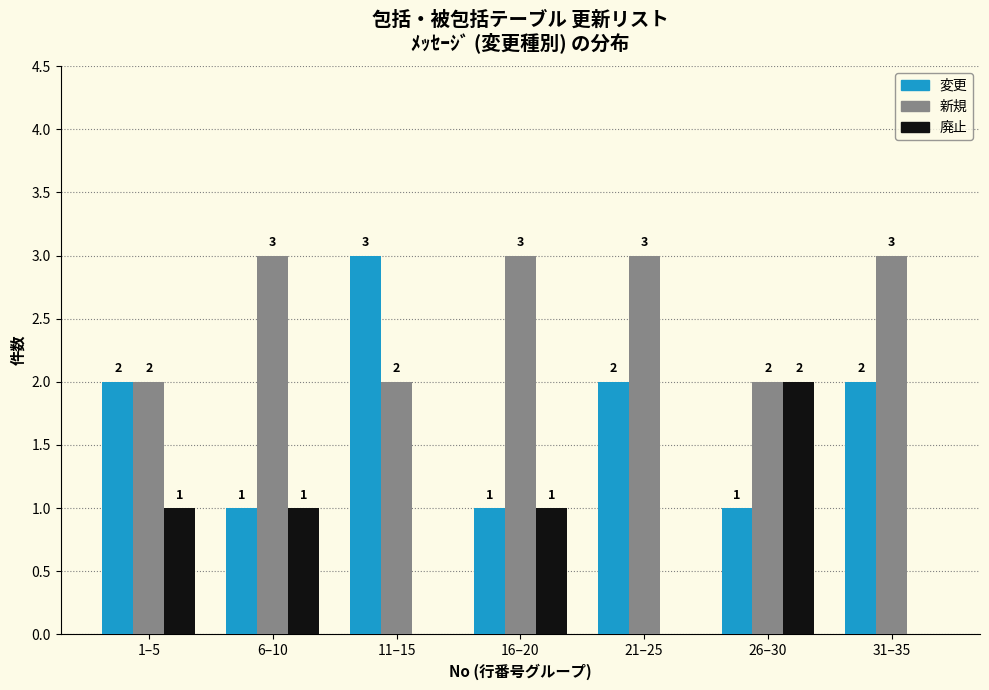

Reading right to left, extract all data points from this chart.

変更: 31–35=2	26–30=1	21–25=2	16–20=1	11–15=3	6–10=1	1–5=2
新規: 31–35=3	26–30=2	21–25=3	16–20=3	11–15=2	6–10=3	1–5=2
廃止: 31–35=0	26–30=2	21–25=0	16–20=1	11–15=0	6–10=1	1–5=1